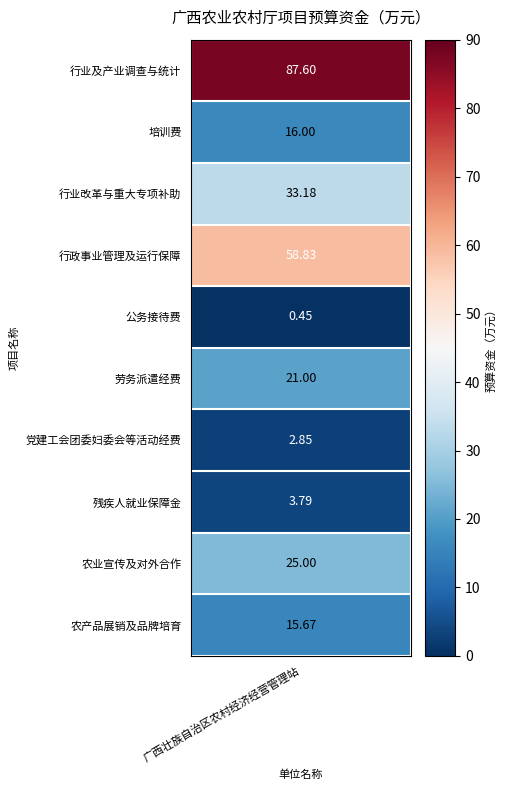

List the labels in order of value, largest first.

行业及产业调查与统计, 行政事业管理及运行保障, 行业改革与重大专项补助, 农业宣传及对外合作, 劳务派遣经费, 培训费, 农产品展销及品牌培育, 残疾人就业保障金, 党建工会团委妇委会等活动经费, 公务接待费